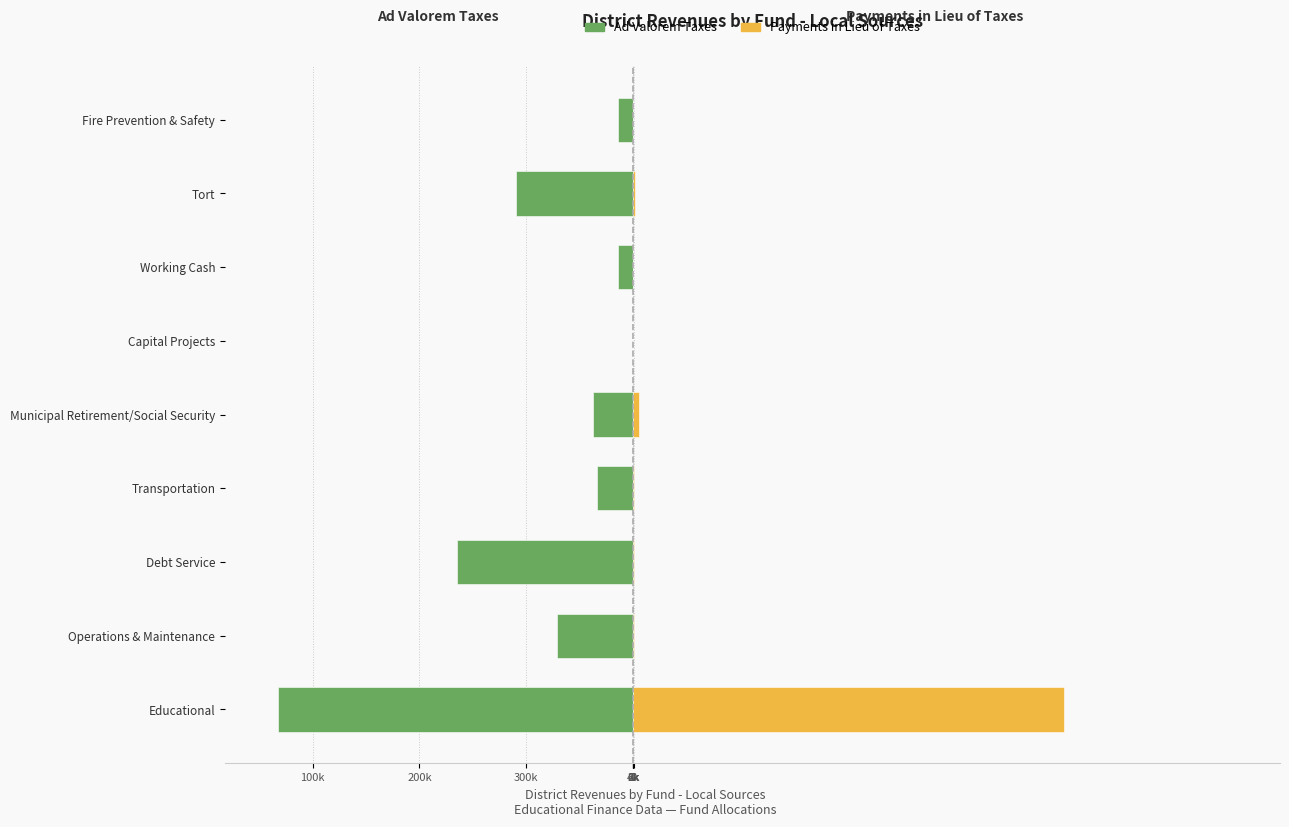

True or false: Ad Valorem Taxes has a value of -14194 at Working Cash.

True